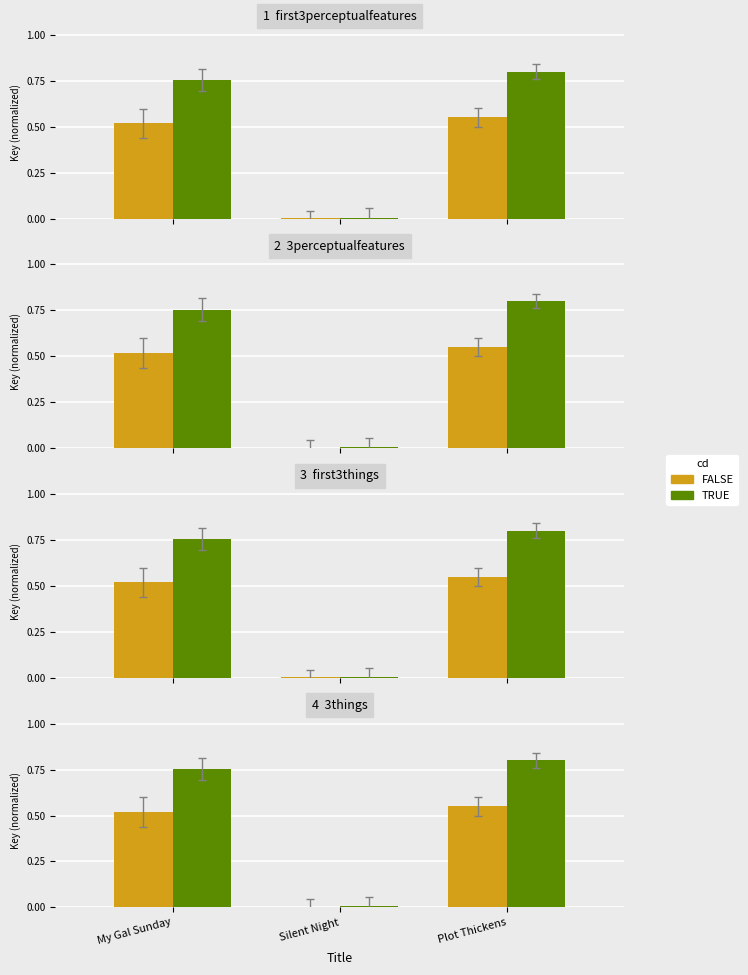

List the series in order of their overall mean, lowest first.

FALSE, TRUE